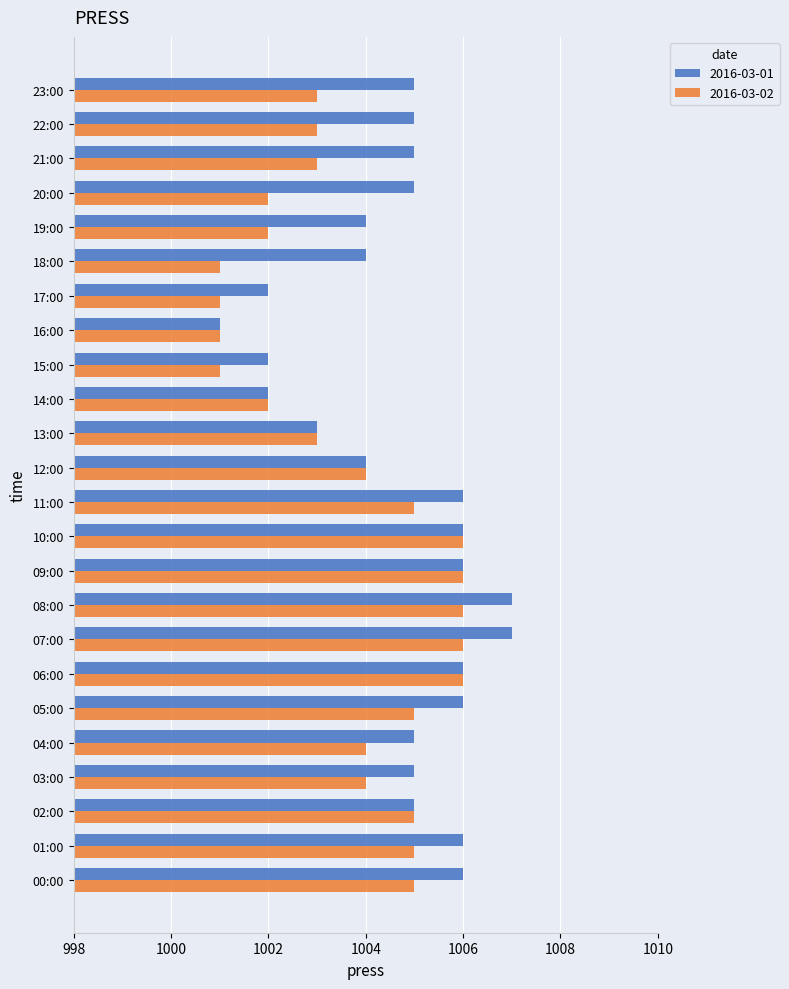

At 18:00, list the series in order from smallest to largest.

2016-03-02, 2016-03-01